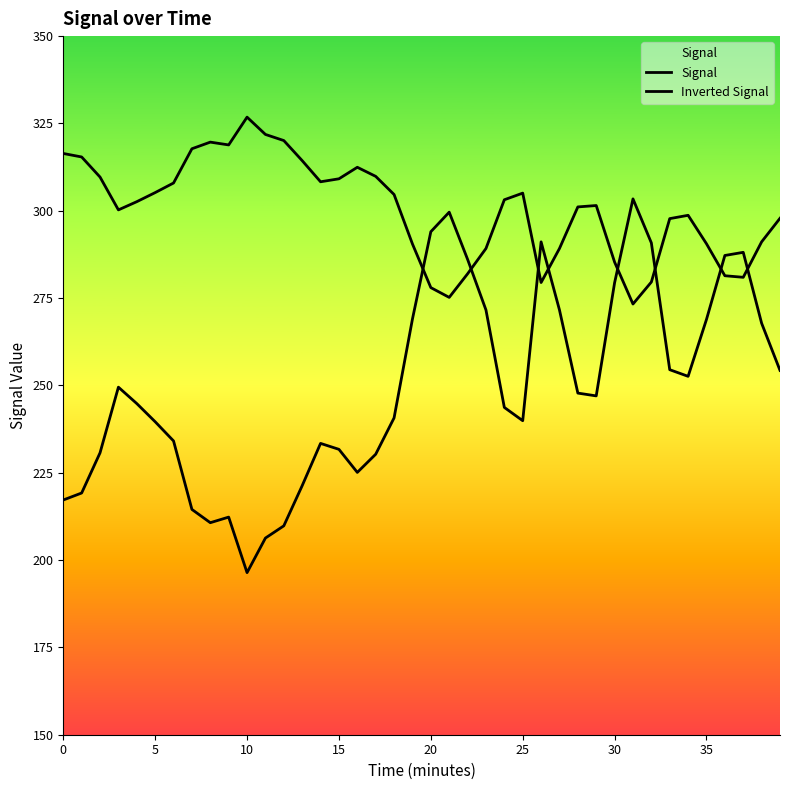

Reading left to right, extract all data points from this chart.

Signal: 217.2	219.2	230.7	249.5	244.8	239.6	234.1	214.5	210.7	212.3	196.4	206.3	209.8	221.3	233.4	231.7	225.1	230.3	240.7	269.0	294.0	299.6	286.1	271.6	243.7	239.9	291.1	271.6	247.8	247.0	279.4	303.4	290.8	254.5	252.6	268.9	287.2	288.1	267.8	254.3
Inverted Signal: 316.4	315.4	309.6	300.2	302.6	305.2	307.9	317.8	319.6	318.9	326.8	321.9	320.1	314.4	308.3	309.1	312.4	309.9	304.6	290.5	278.0	275.2	281.9	289.2	303.1	305.1	279.4	289.2	301.1	301.5	285.3	273.3	279.6	297.8	298.7	290.6	281.4	280.9	291.1	297.9